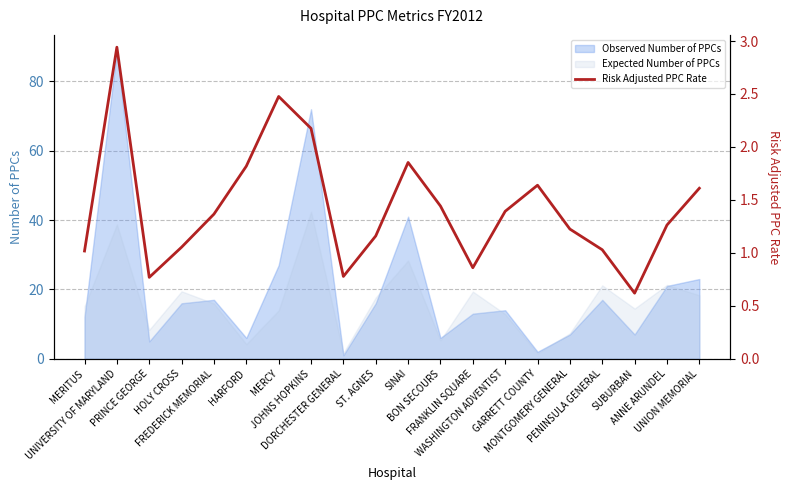

At which category does the chart reach its peak across all series?

UNIVERSITY OF MARYLAND